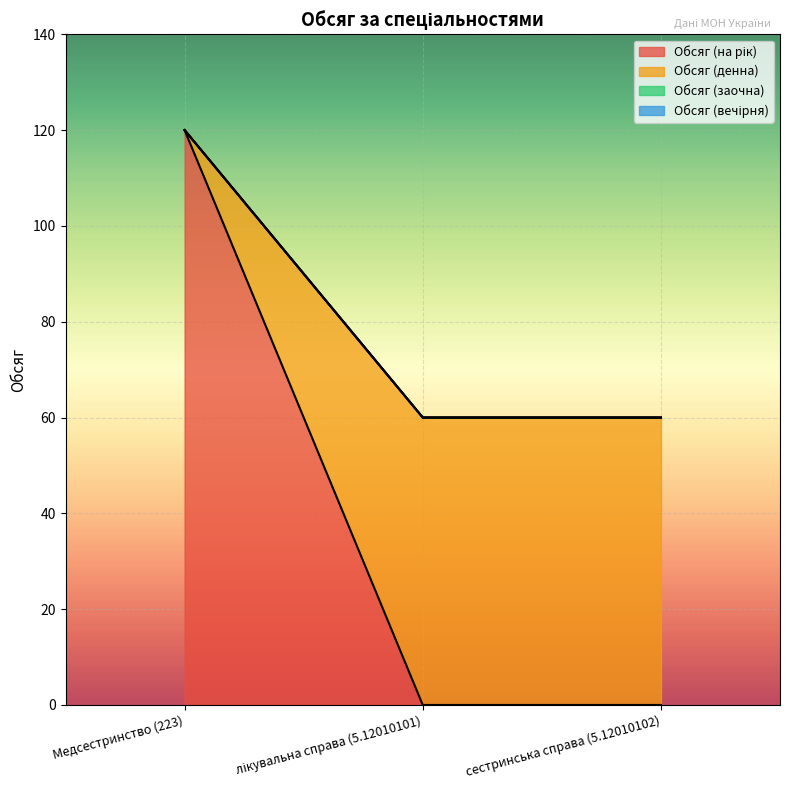

Is it true that Обсяг (на рік) equals 55 at Медсестринство (223)?

False